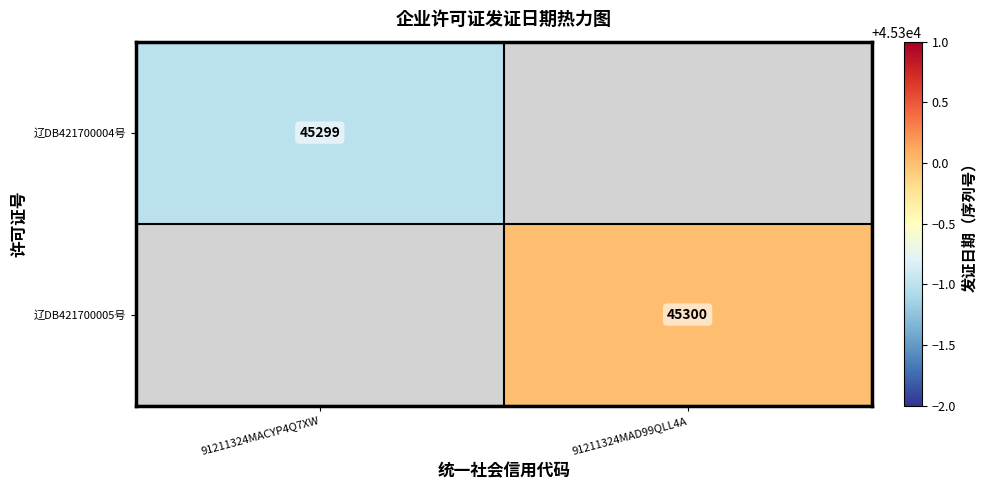

Is the value of 辽DB421700005号 at 91211324MAD99QLL4A greater than the value of 辽DB421700004号 at 91211324MACYP4Q7XW?

Yes